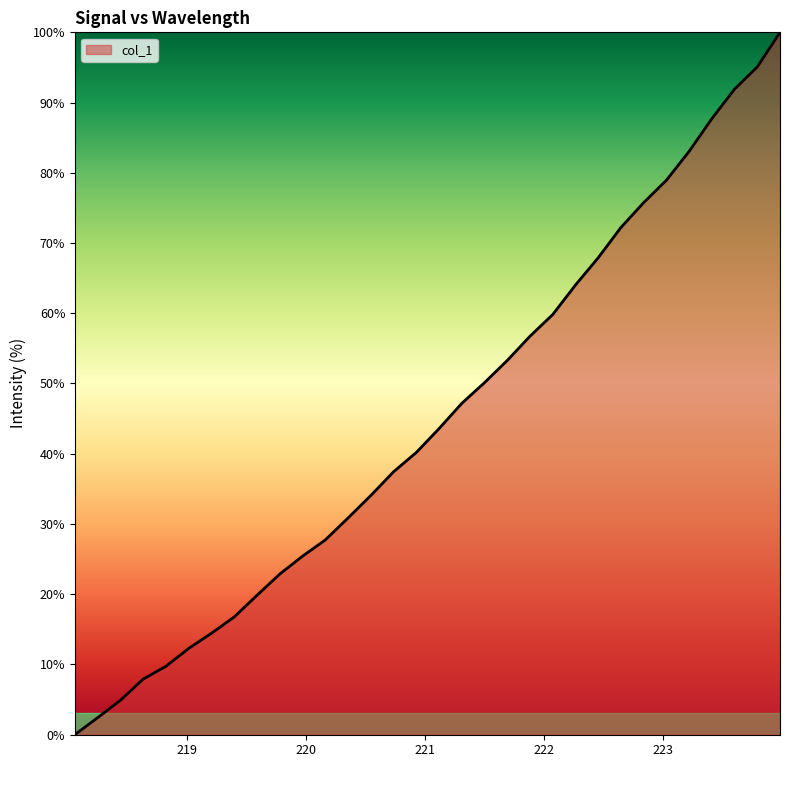

What is the maximum value shown in the chart?

100.0